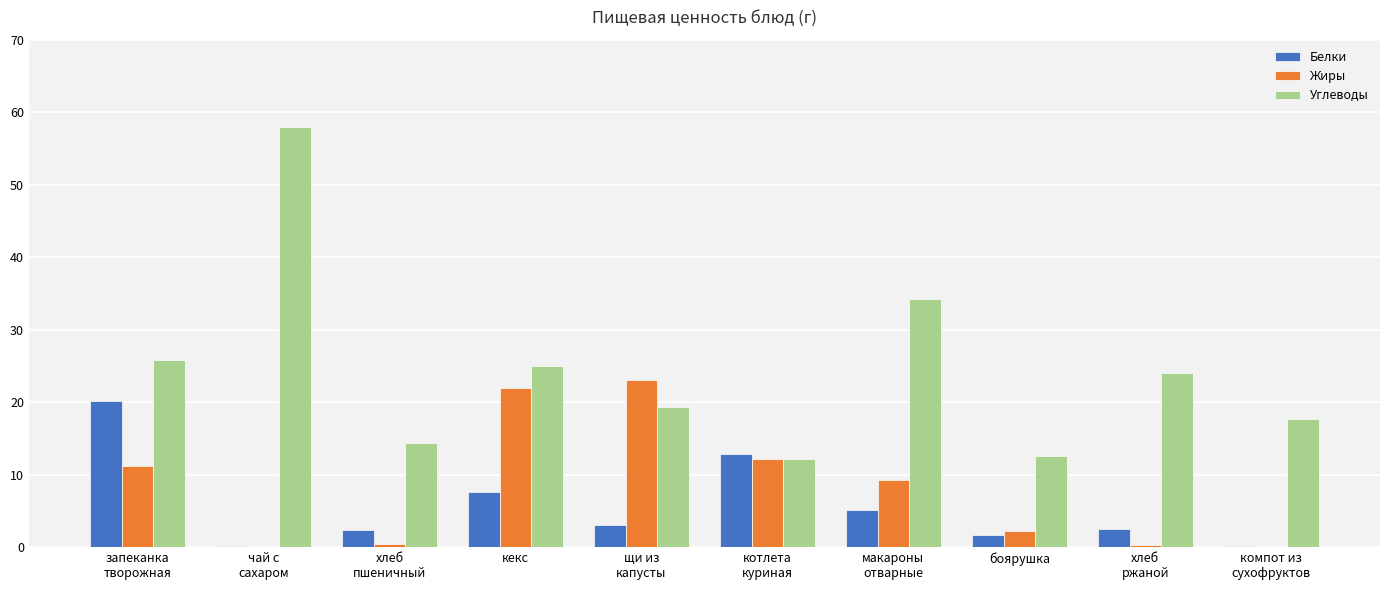

What value does the Жиры series have at запеканка
творожная?

11.2